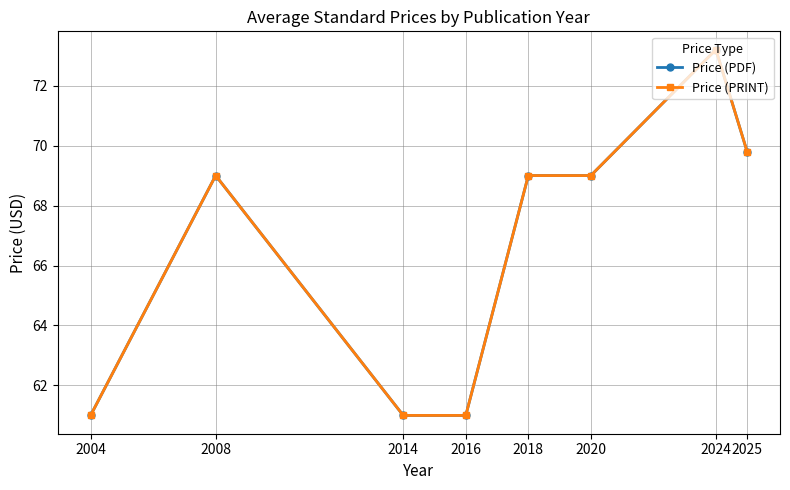

Is this an area chart (filled region under the line)?

No